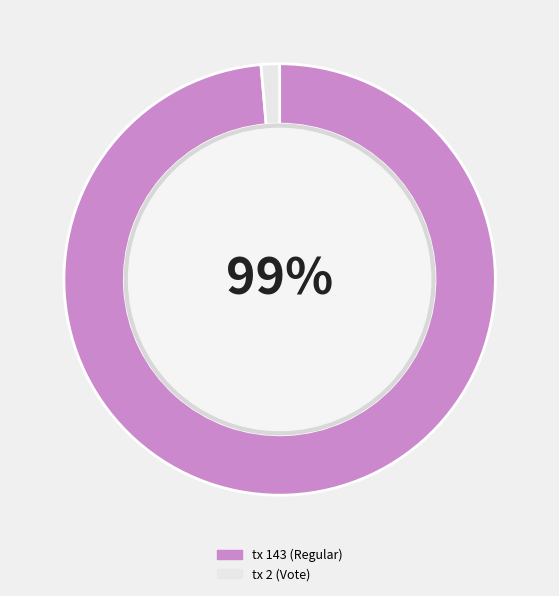

To the nearest percent, what is the average slice percentage?

50%